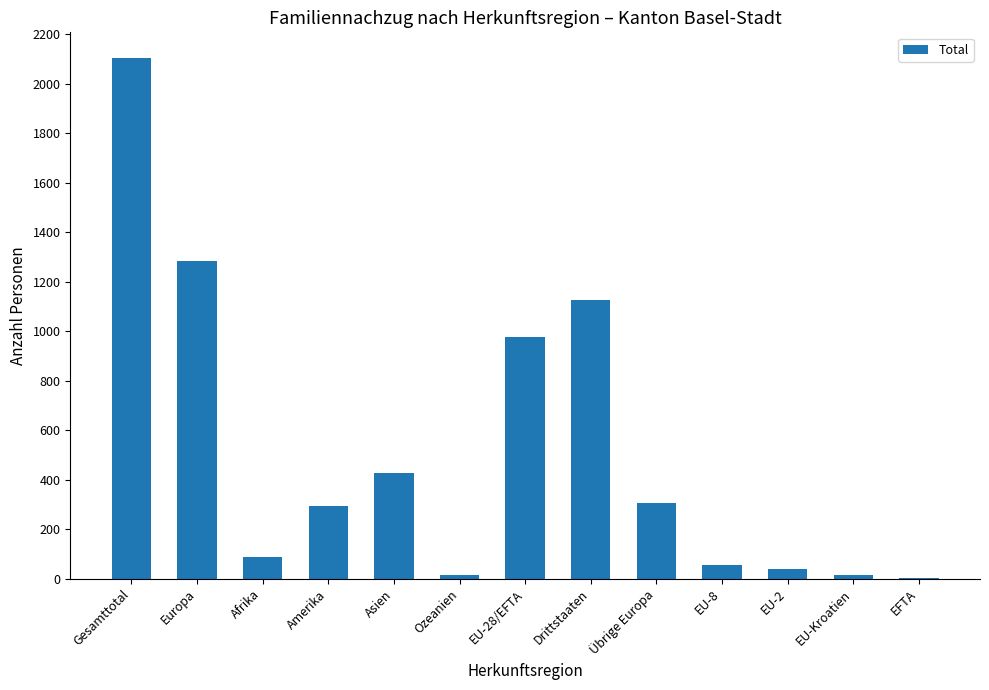

What is the sum of all values?

6721